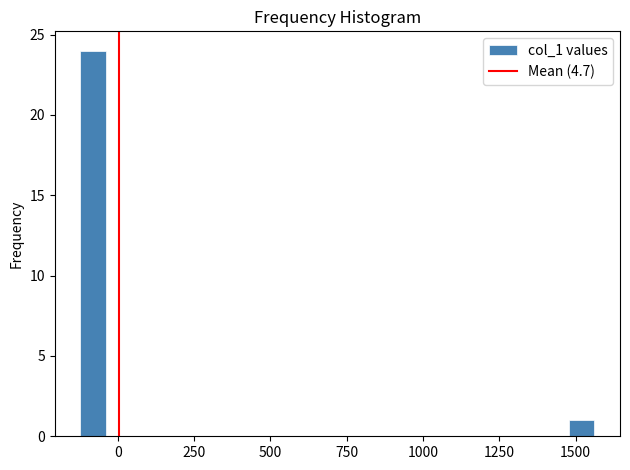

Read against the x-axis, roughly where is the centre of the tallest bar?

-100